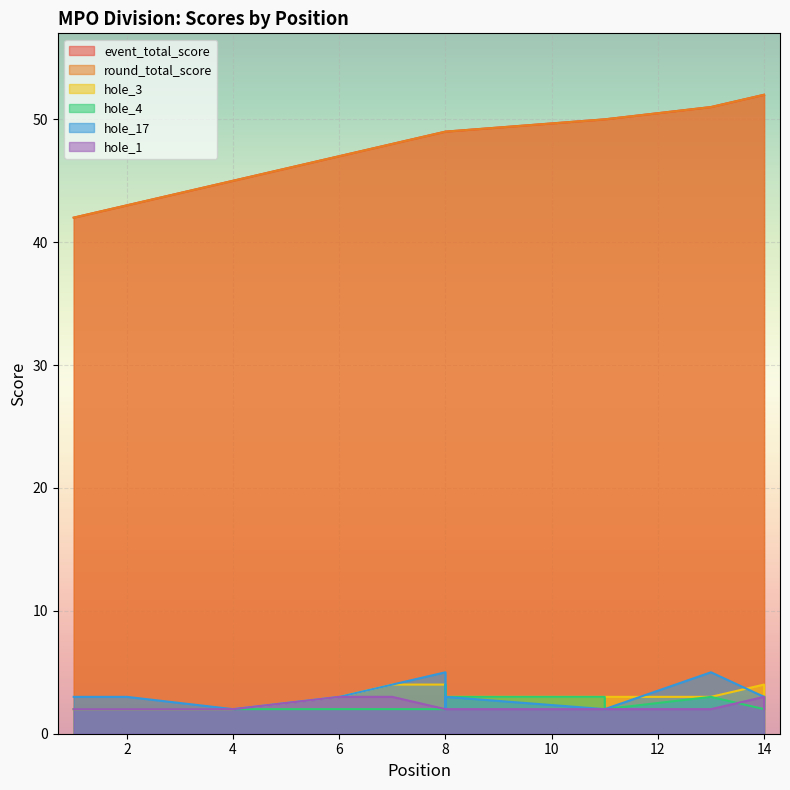

How many data points does each series have?

15